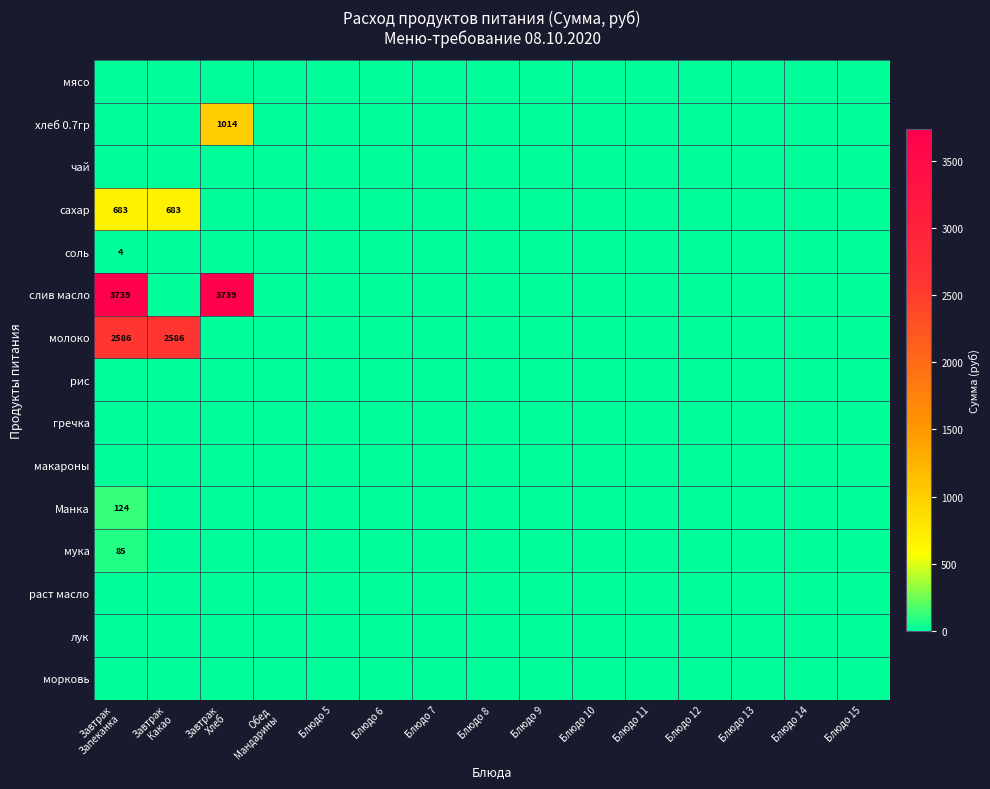

Which series has the largest total across all categories?

слив масло